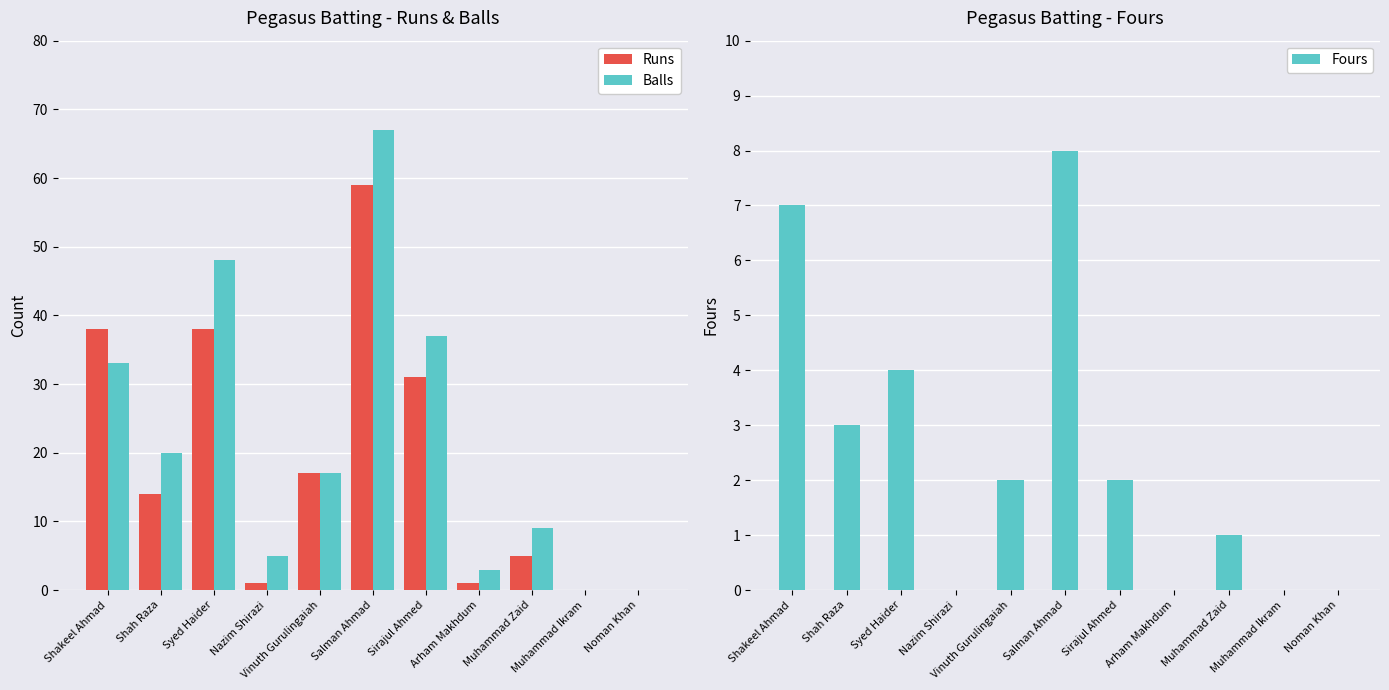

The value of Runs at Nazim Shirazi is 2. True or false?

False